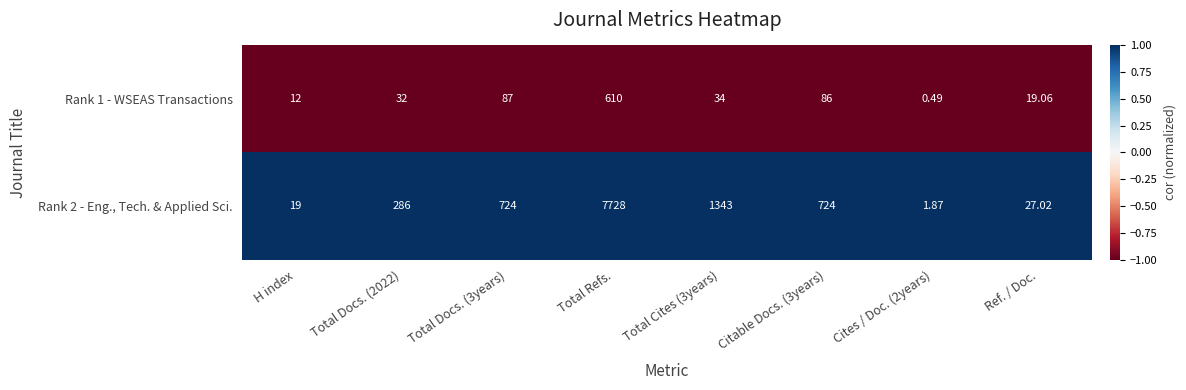

At which category is the sum across all series the highest?

Total Refs.